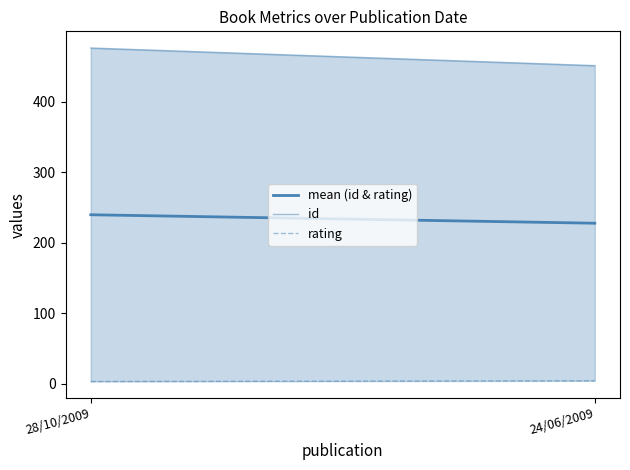

Reading right to left, extract all data points from this chart.

mean (id & rating): 227.5	239.5
id: 451.0	476.0
rating: 4.0	3.0